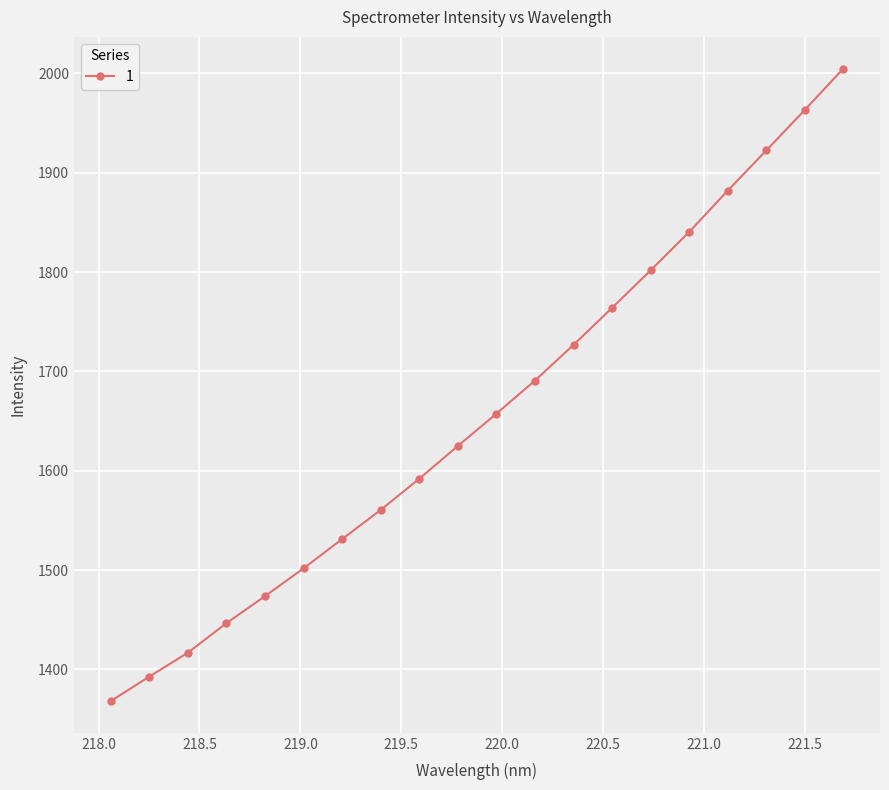

What is the value of the 7th point from the left?

1531.1